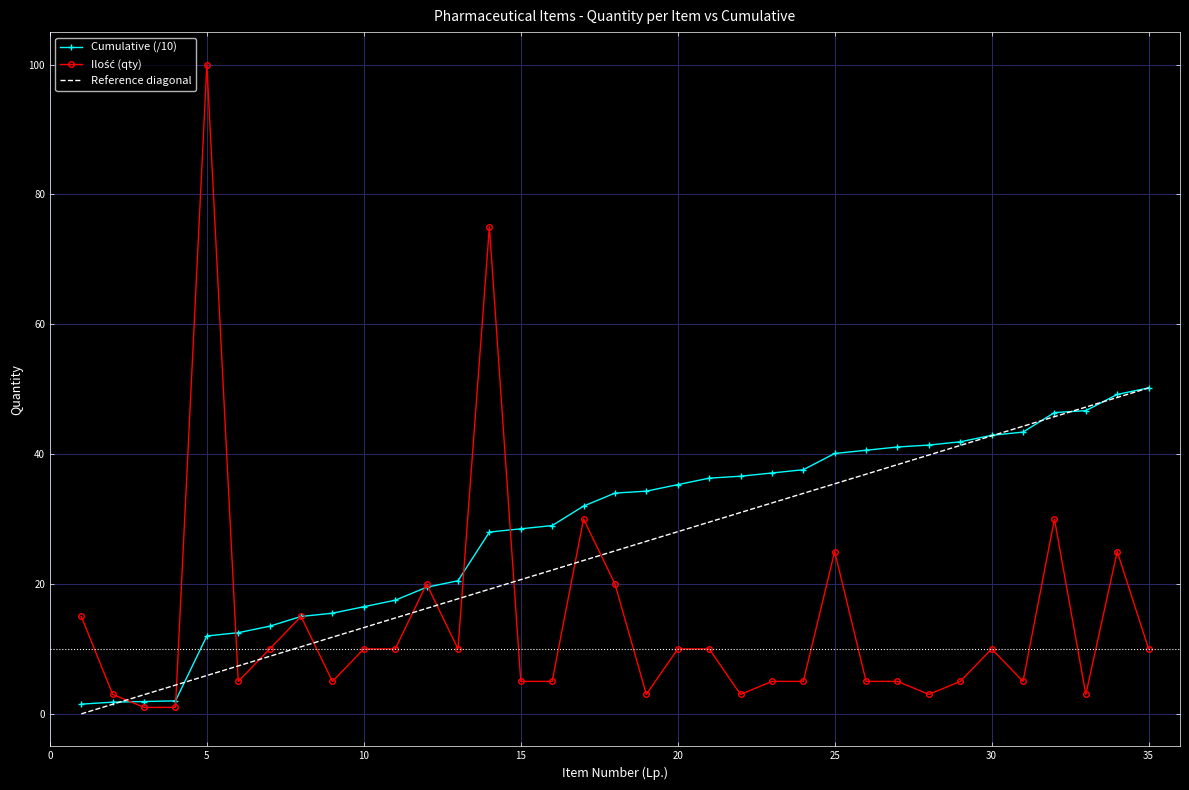

What is the value of the Ilość (qty) point at the 6th from the left?

5.0